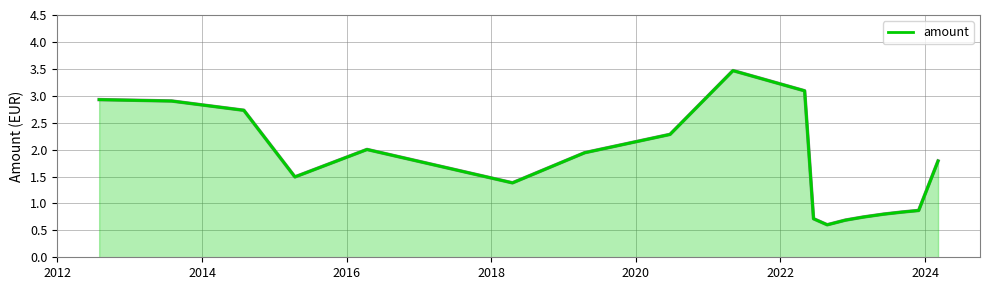

What is the difference between the maximum and minimum values?

2.9